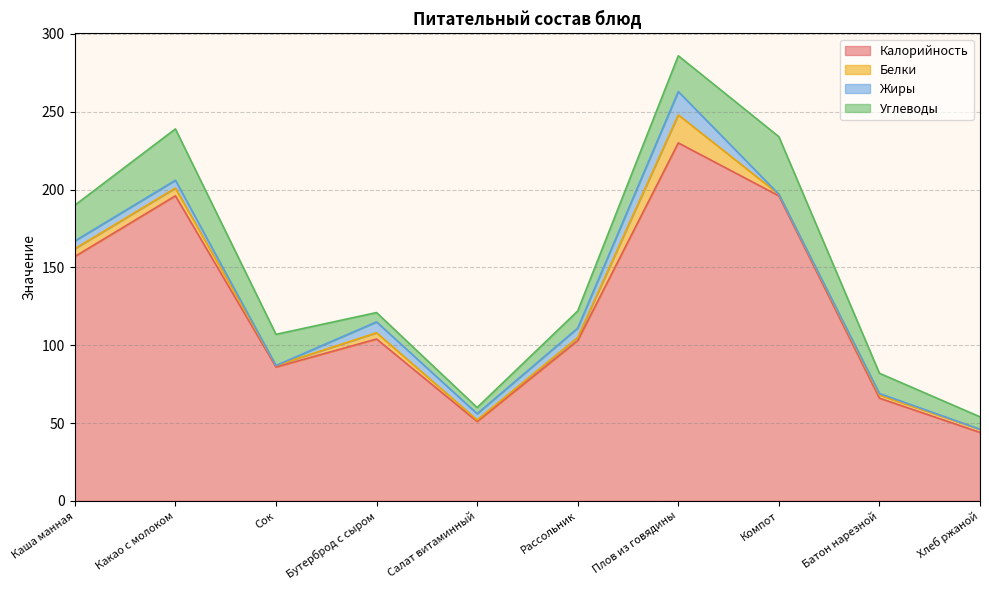

How many interior local valleys does the Жиры series have?

3